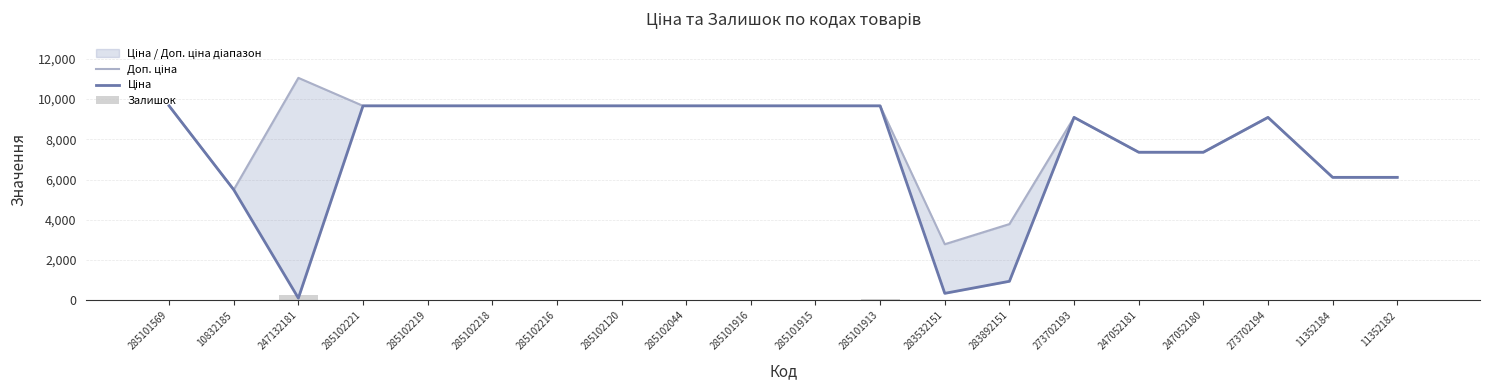

At which label does Доп. ціна reach its peak?

247132181